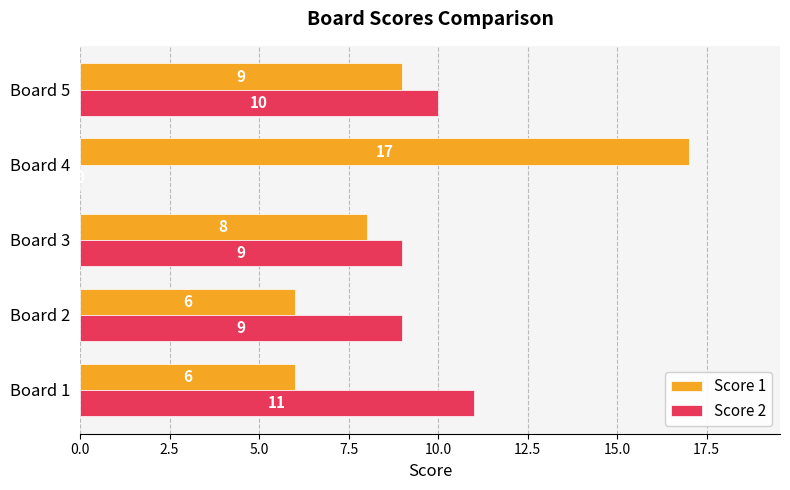

Which series changed the most between Board 4 and Board 5?

Score 2